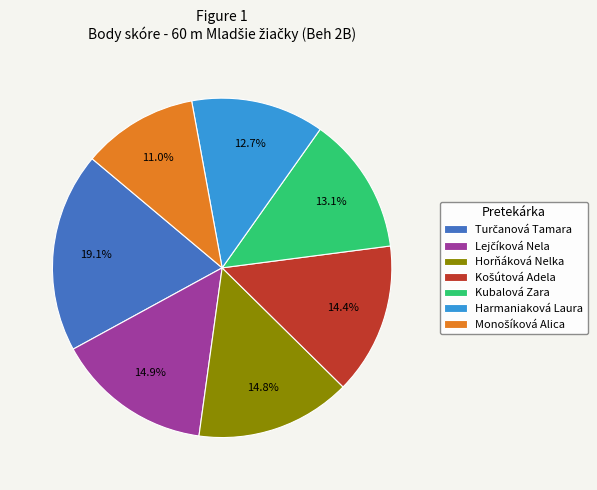

Combined, do Kubalová Zara and Harmaniaková Laura account for over 50%?

No